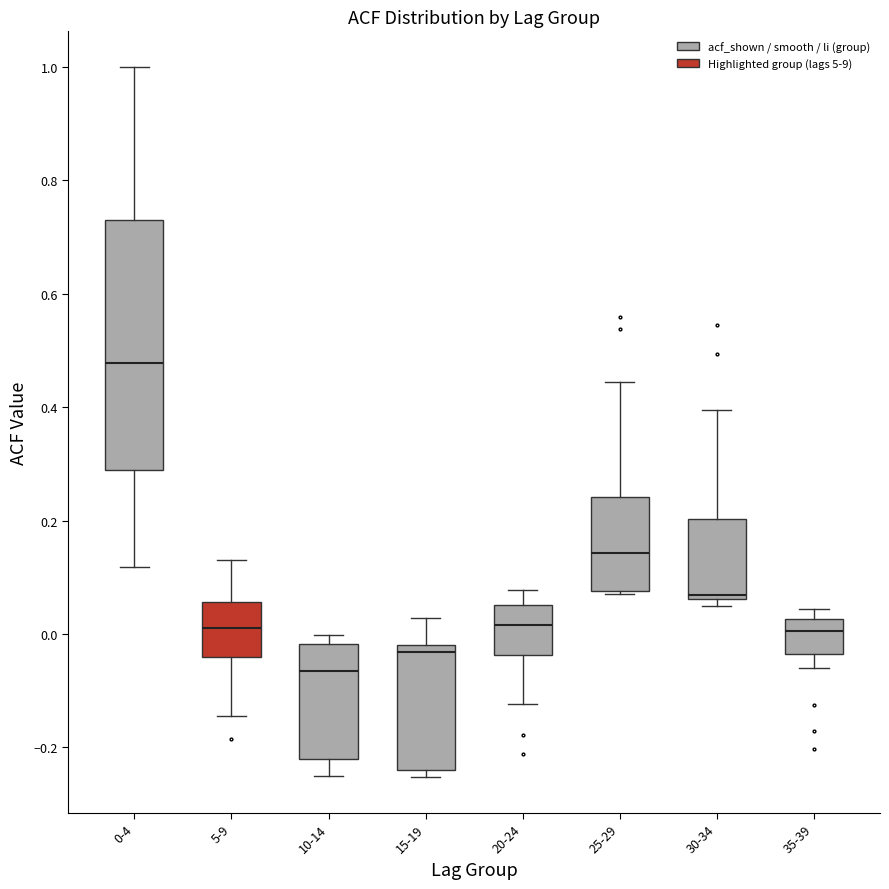

Reading left to right, read every box against the y-axis: the position of its median line, the range the box covers, and the ends of its whiskers. The values are not printed on the chart, so give them approximately, as read against the axis.

0-4: median 0.48, box 0.28 to 0.72, whiskers 0.12 to 1.00
5-9: median 0.02, box -0.04 to 0.06, whiskers -0.14 to 0.14
10-14: median -0.06, box -0.22 to -0.02, whiskers -0.24 to 0.00
15-19: median -0.04, box -0.24 to -0.02, whiskers -0.26 to 0.02
20-24: median 0.02, box -0.04 to 0.06, whiskers -0.12 to 0.08
25-29: median 0.14, box 0.08 to 0.24, whiskers 0.08 (just below the box's lower edge) to 0.44
30-34: median 0.06 (just above the box's lower edge), box 0.06 to 0.20, whiskers 0.04 to 0.40
35-39: median 0.00, box -0.04 to 0.02, whiskers -0.06 to 0.04